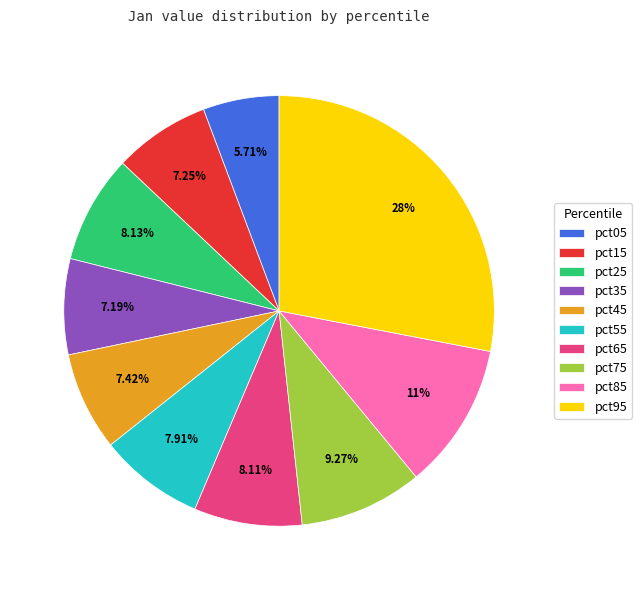

True or false: pct35 accounts for 22% of the total.

False